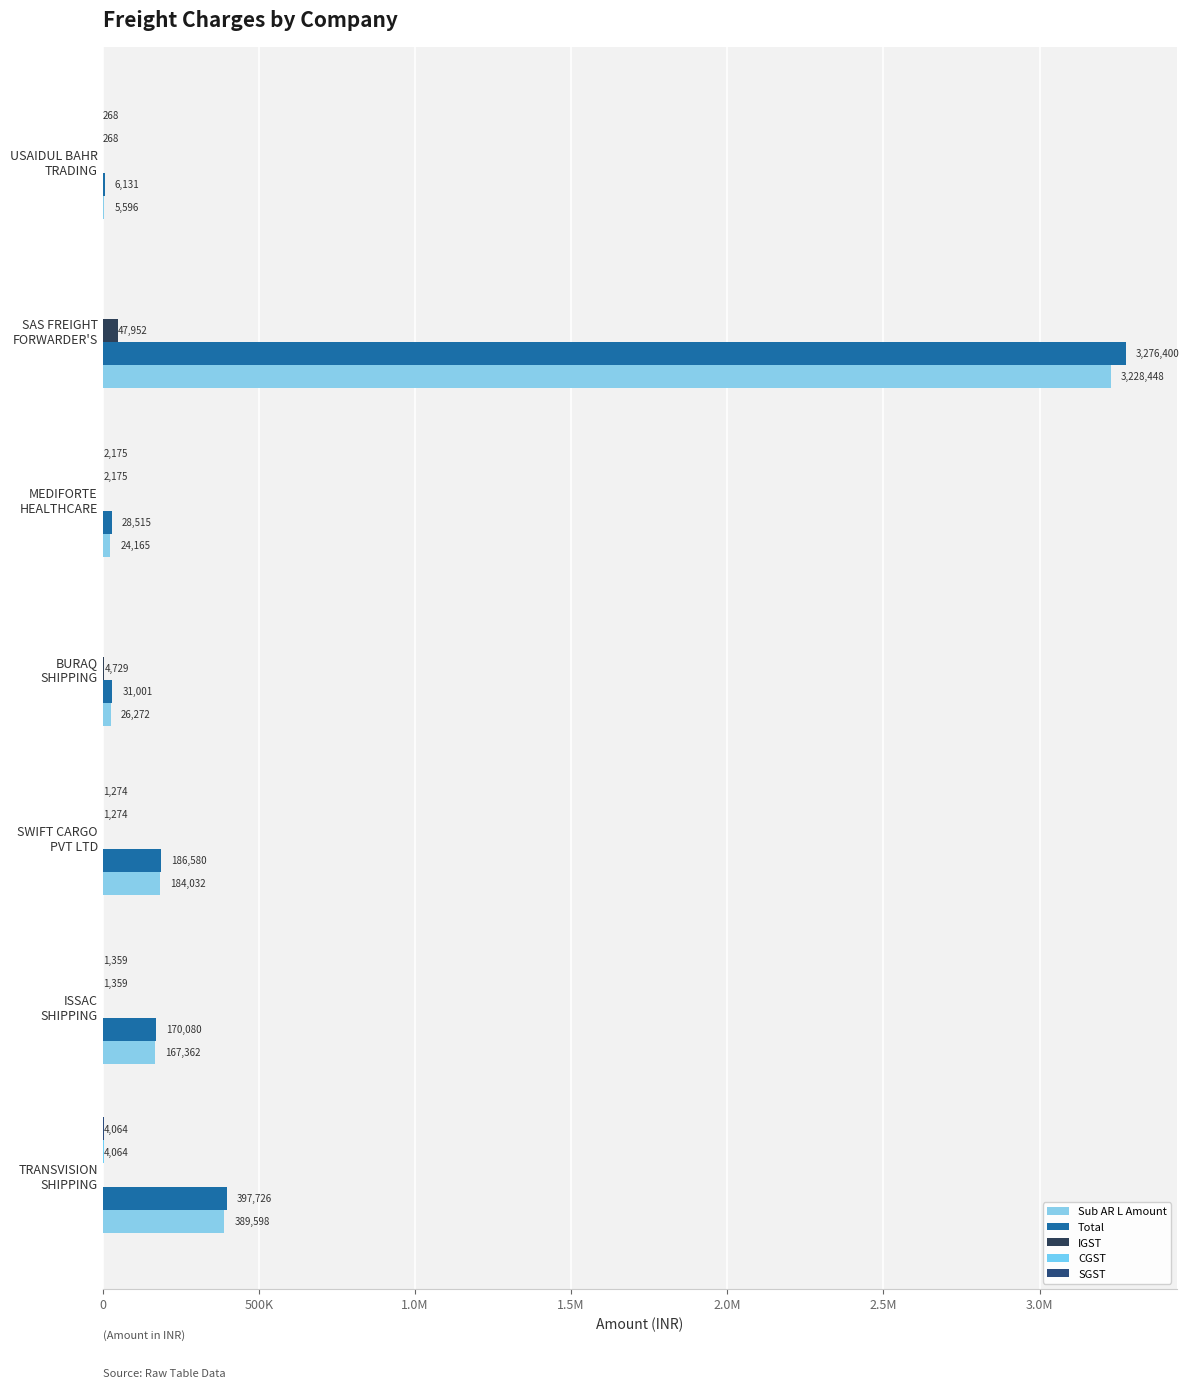

What are all the series names shown in the legend?

Sub AR L Amount, Total, IGST, CGST, SGST